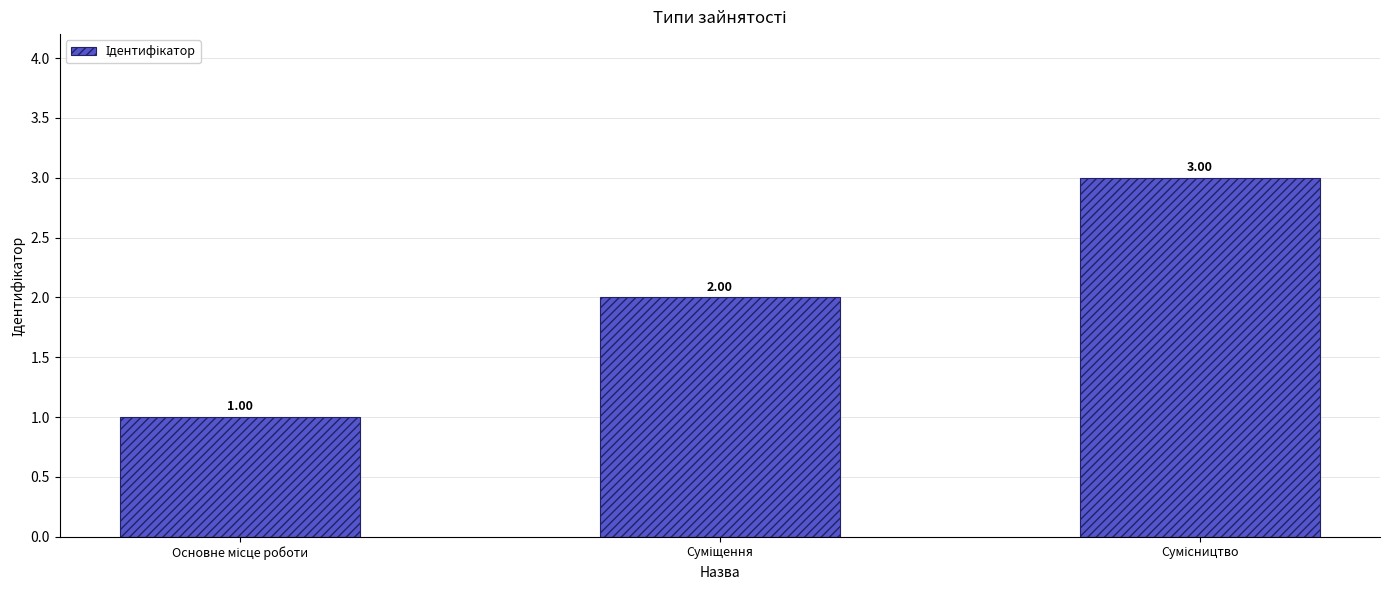

Which has a higher value, Основне місце роботи or Суміщення?

Суміщення